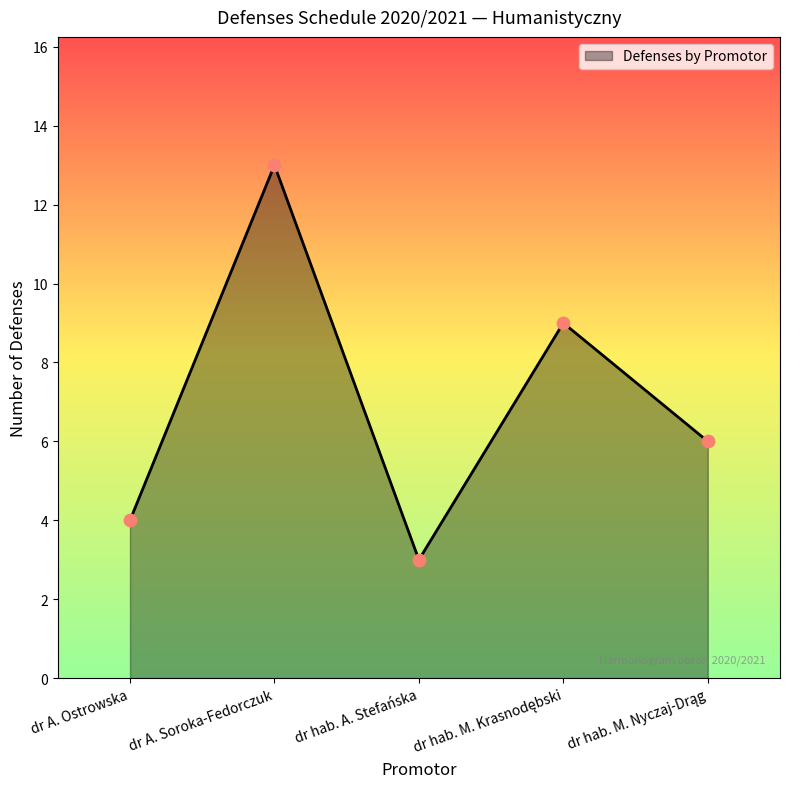

Which has a higher value, dr hab. A. Stefańska or dr A. Soroka-Fedorczuk?

dr A. Soroka-Fedorczuk